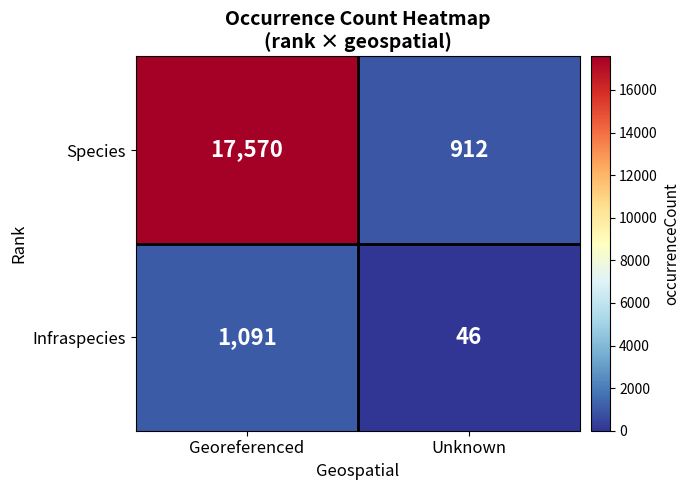

Which series has the largest total across all categories?

Species